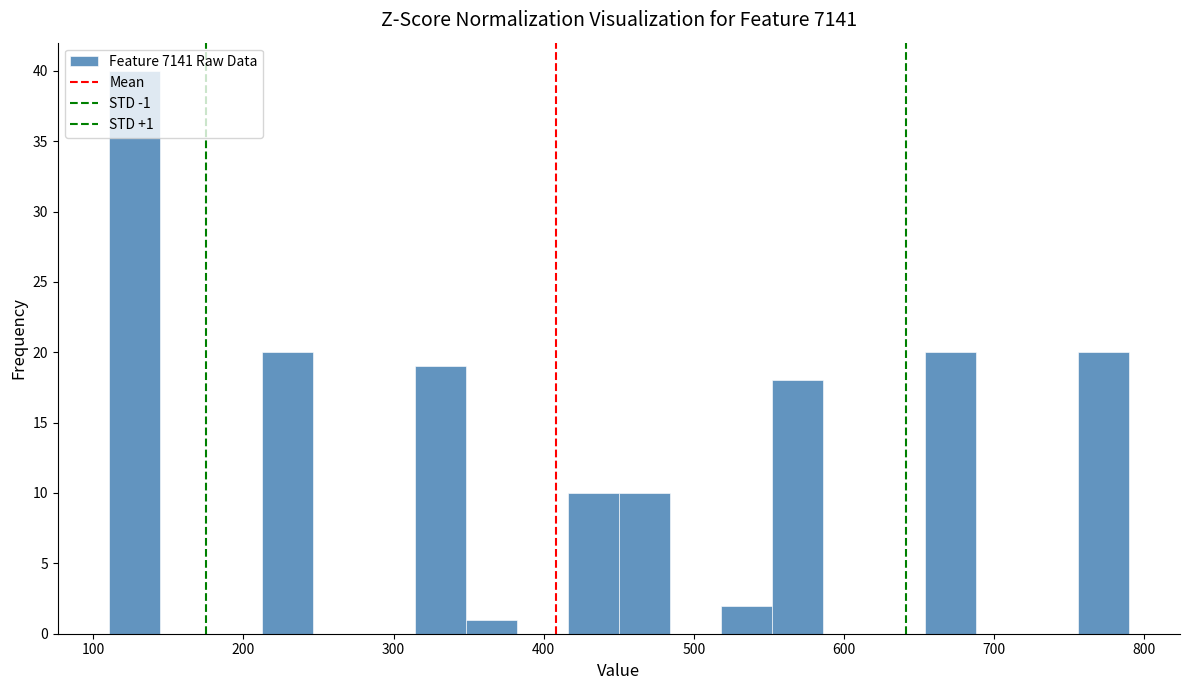

Around what value on the x-axis is the tallest bar? Give the approximate position of its centre, as read against the axis.

130